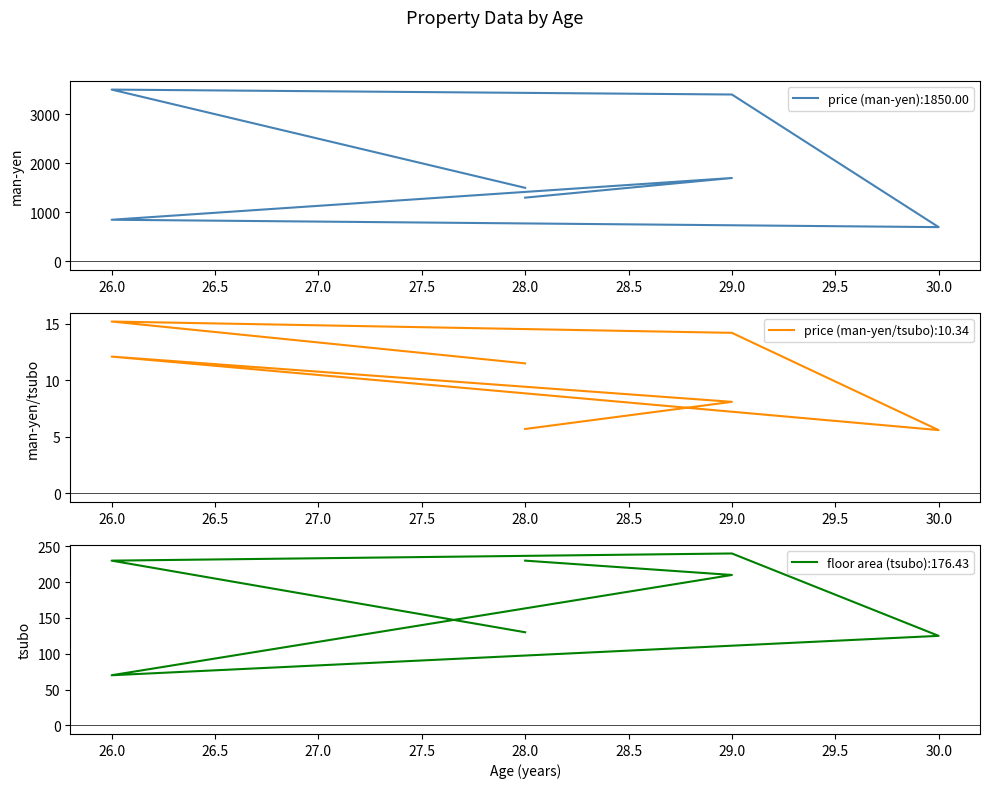

What is the greatest value displayed?

3500.0